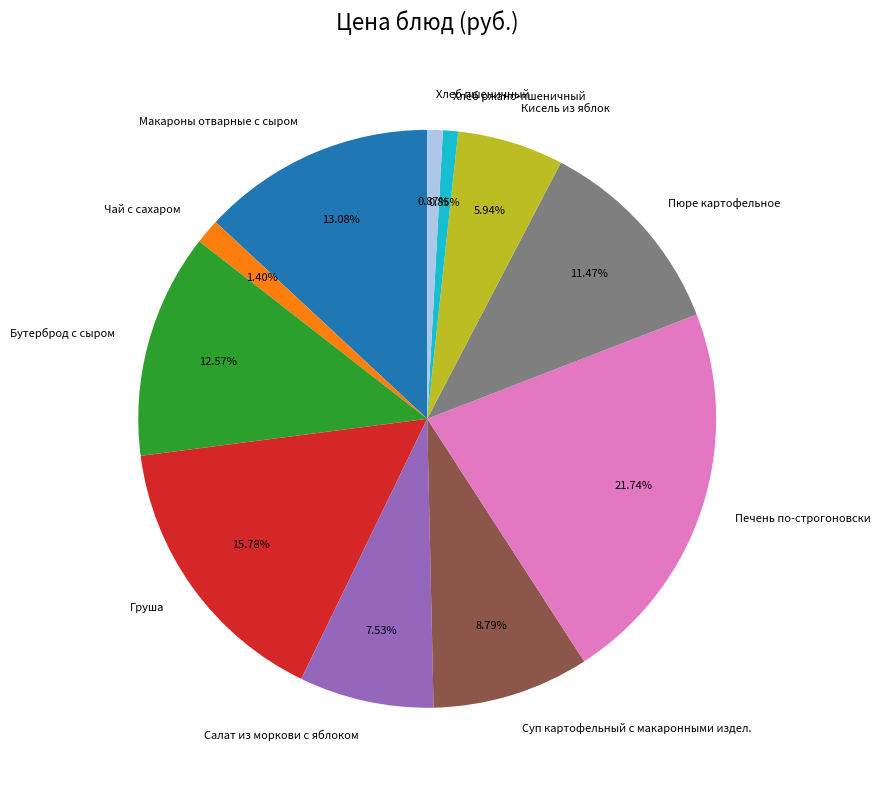

Which category has the biggest portion of the pie?

Печень по-строгоновски